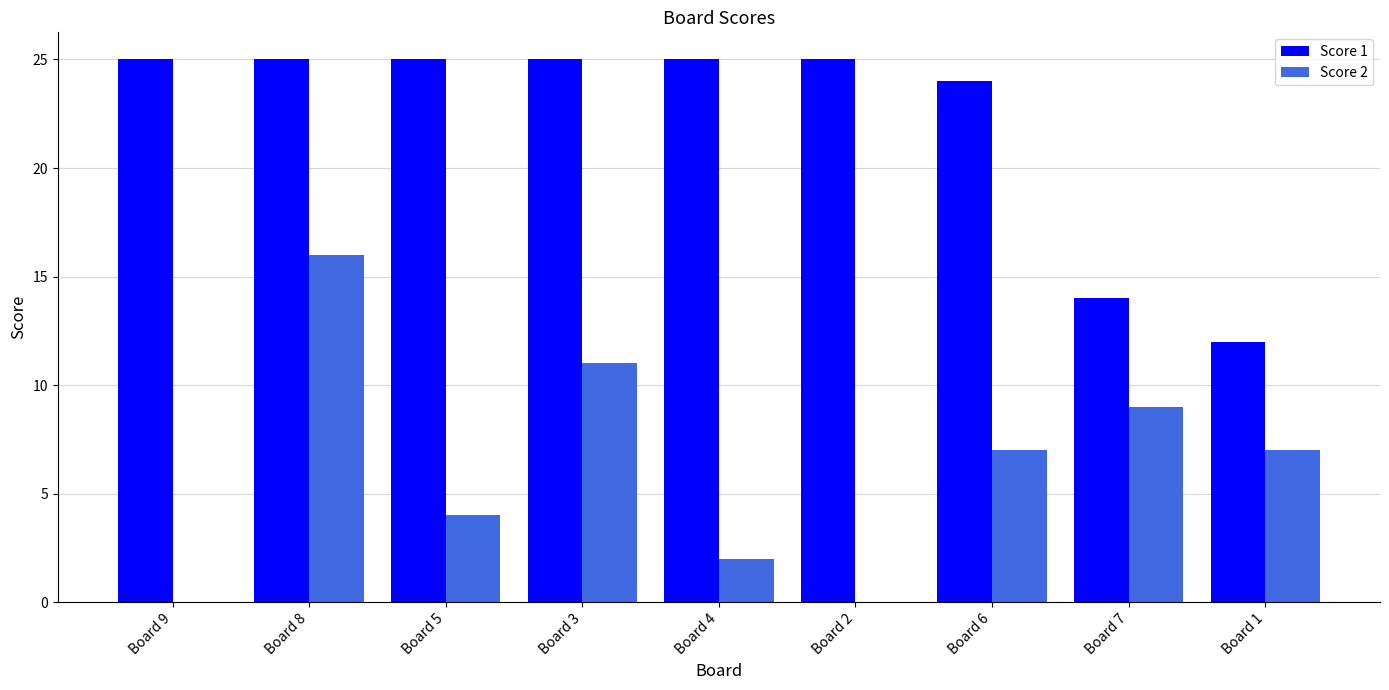

The Score 2 series shows 4 at Board 7. True or false?

False